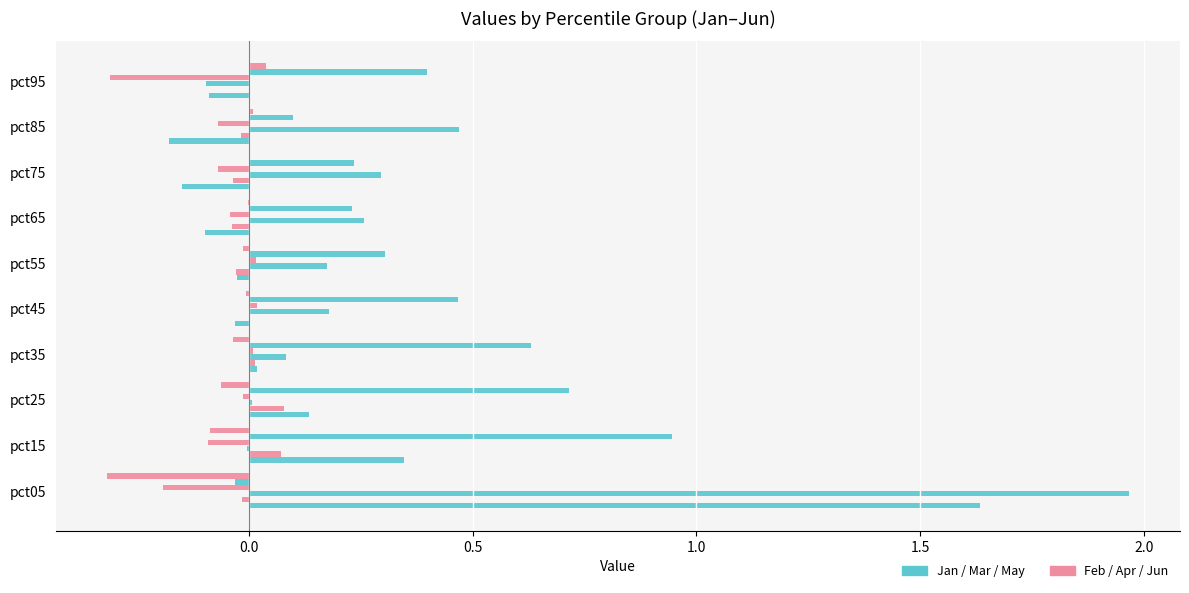

What is the minimum value shown in the chart?

-0.3